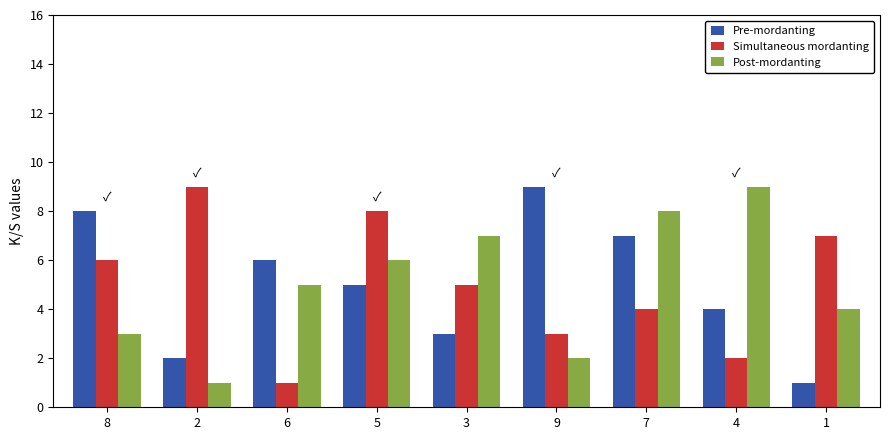

Rank the categories by Simultaneous mordanting value from highest to lowest.

2, 5, 1, 8, 3, 7, 9, 4, 6